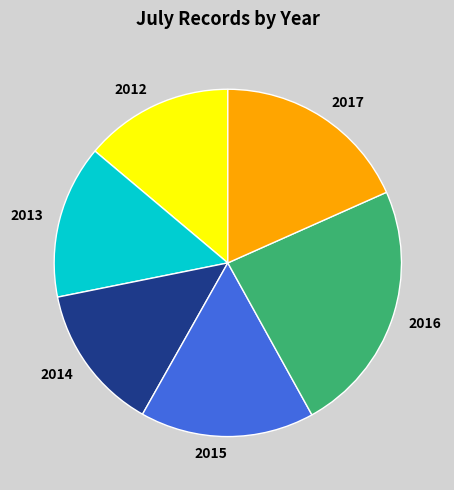

Which slice is the largest?

2016